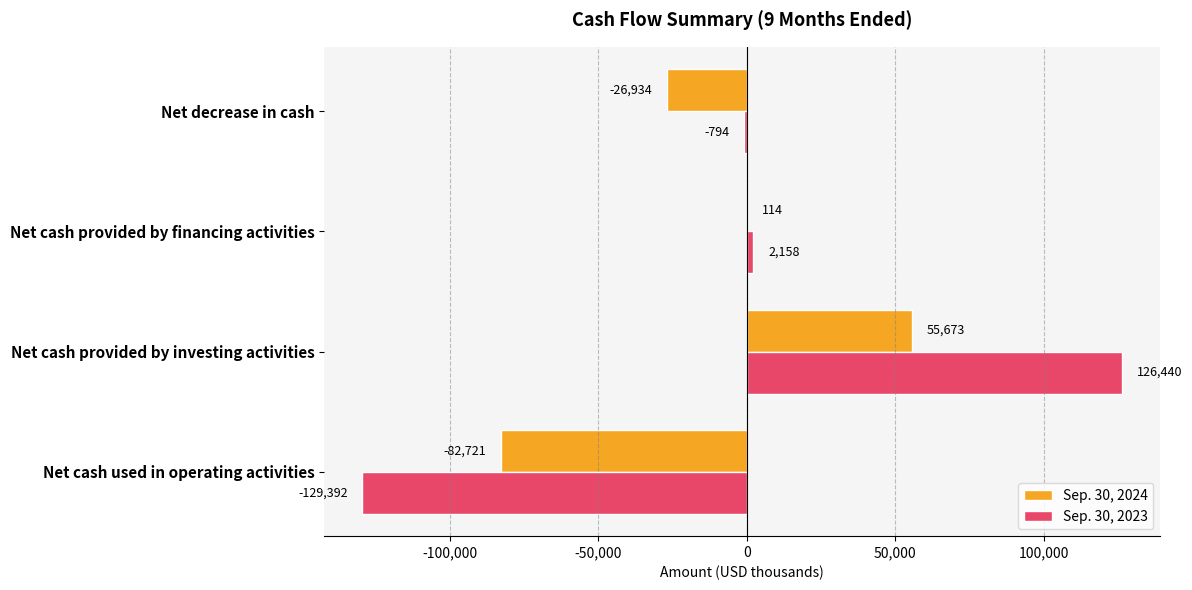

True or false: Sep. 30, 2024 has a value of -128920 at Net cash used in operating activities.

False